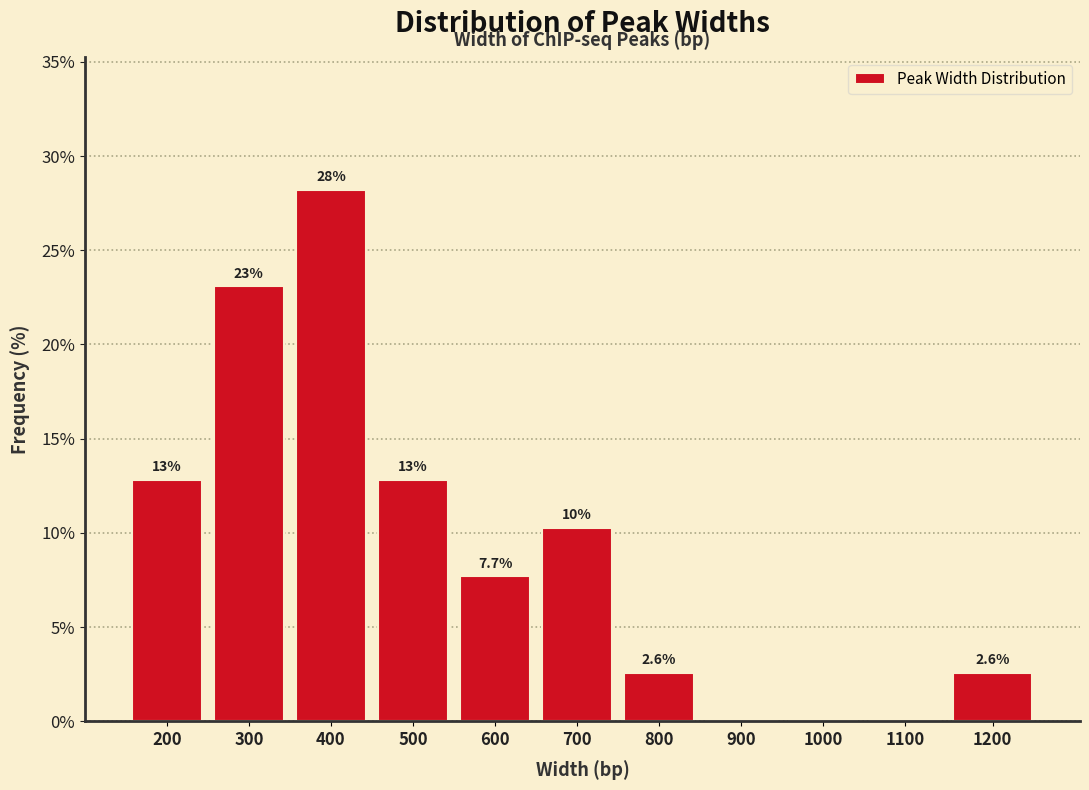

Reading right to left, list all the values displayed in this chart.

1200=2.6	1100=0.0	1000=0.0	900=0.0	800=2.6	700=10.3	600=7.7	500=12.8	400=28.2	300=23.1	200=12.8